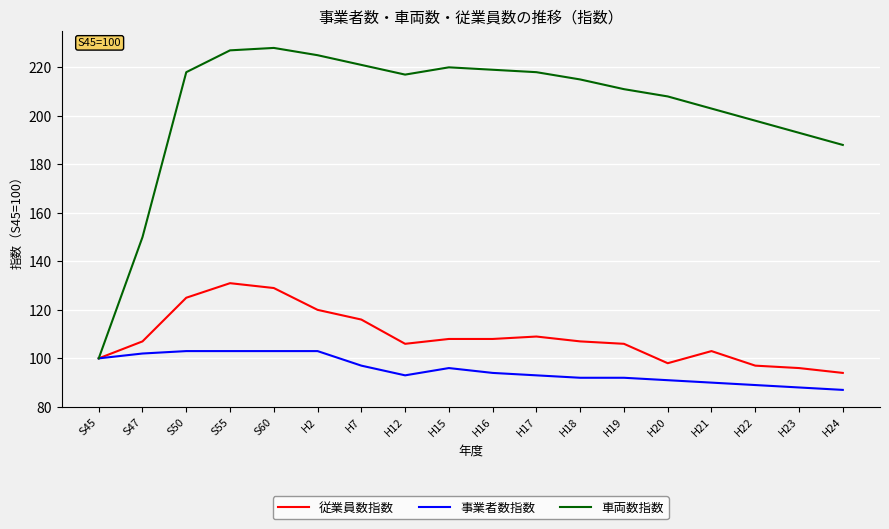

Which series has the largest range (max minus min)?

車両数指数